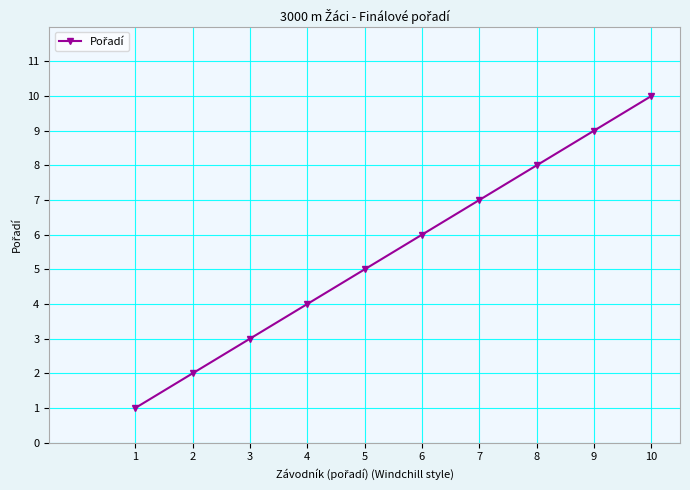

Reading right to left, list all the values displayed in this chart.

10	9	8	7	6	5	4	3	2	1